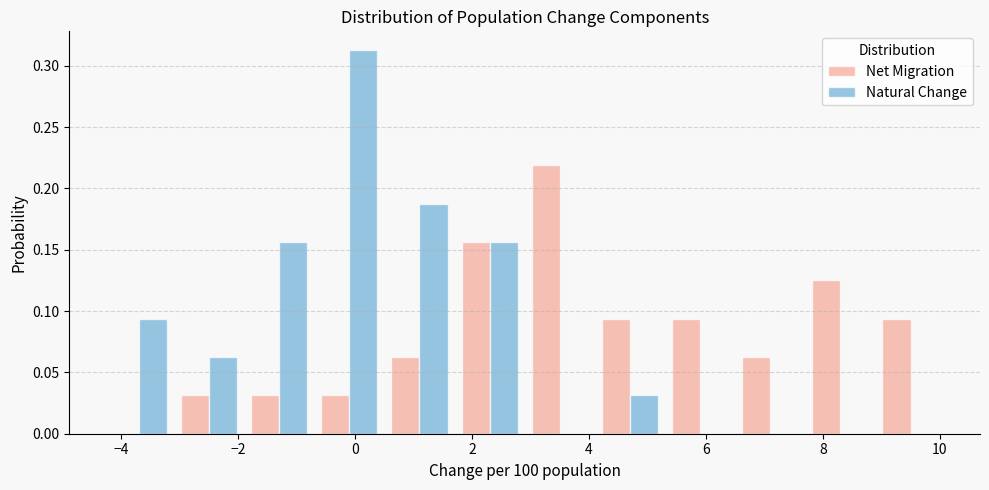

In the Net Migration series, which range on the x-axis has the tallest bar?

2.9 to 4.1